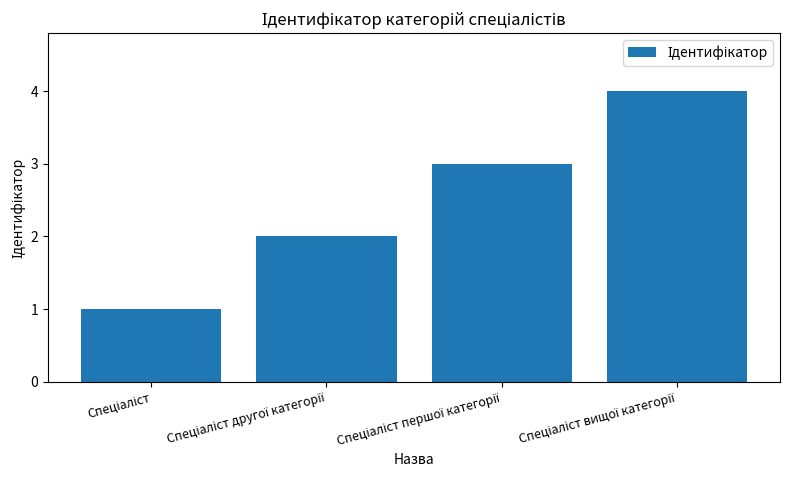

What is the maximum value shown in the chart?

4